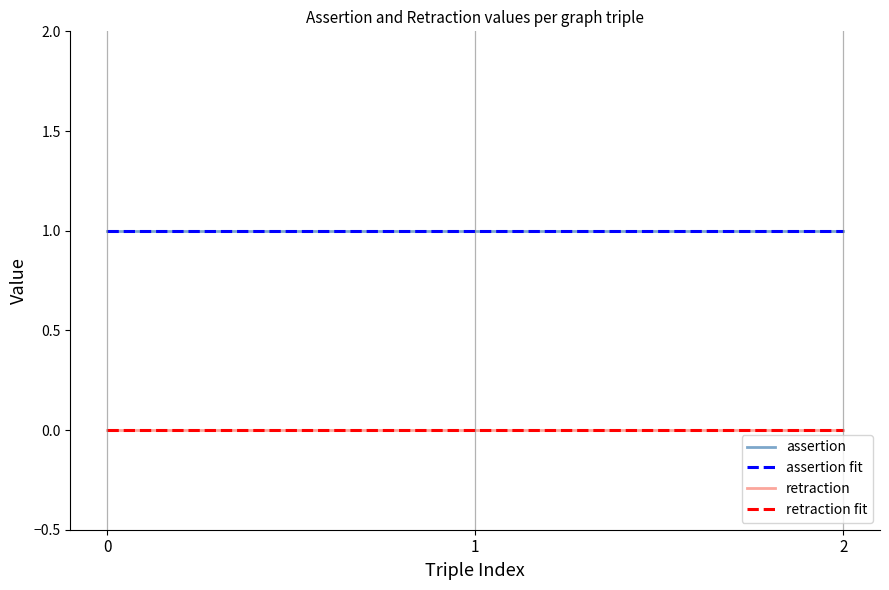

Does the chart have visible grid lines?

No